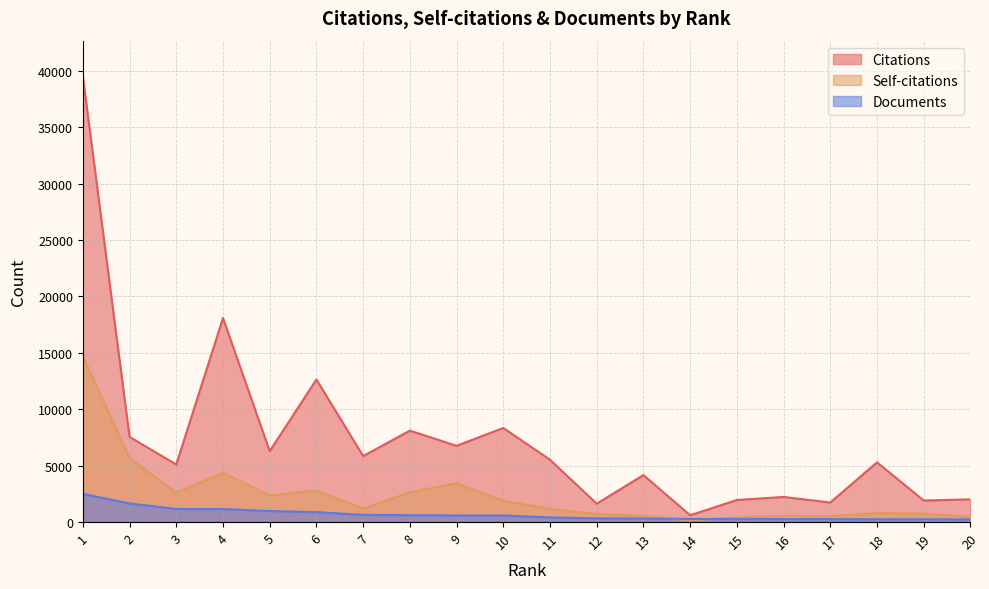

How many values in the Documents series are below 578?

10